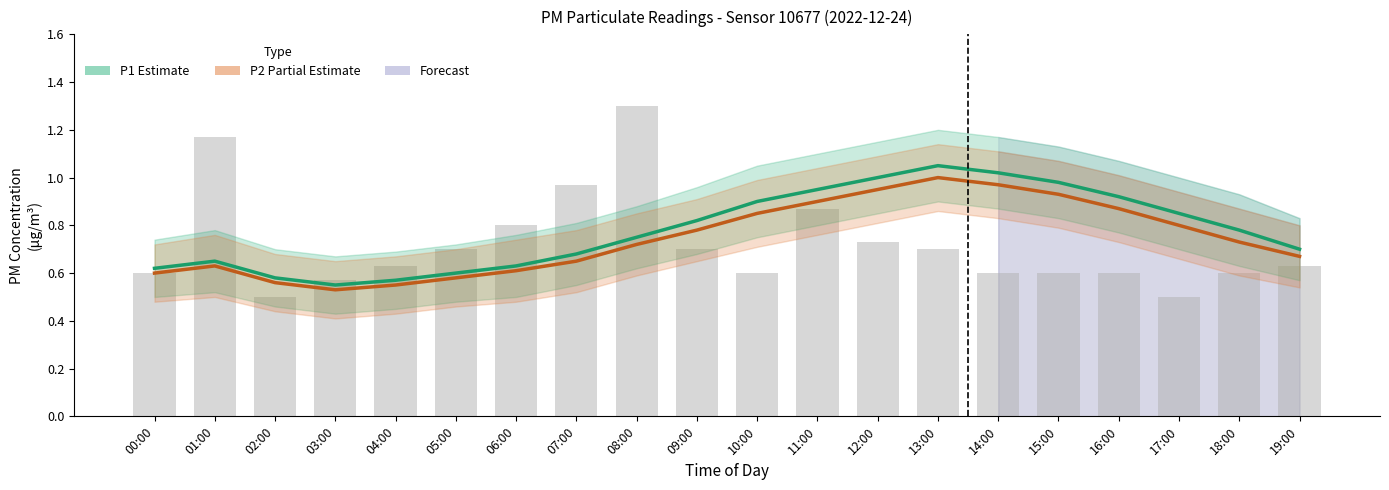

What is the difference between the maximum and minimum values in the P1 (Estimate) series?

0.5